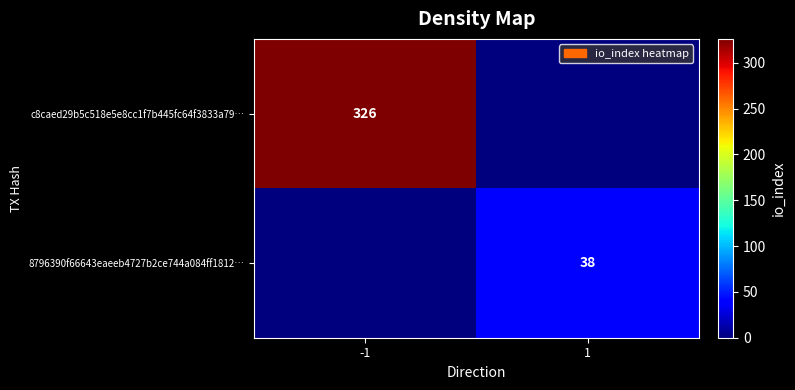

At which category is the sum across all series the highest?

-1